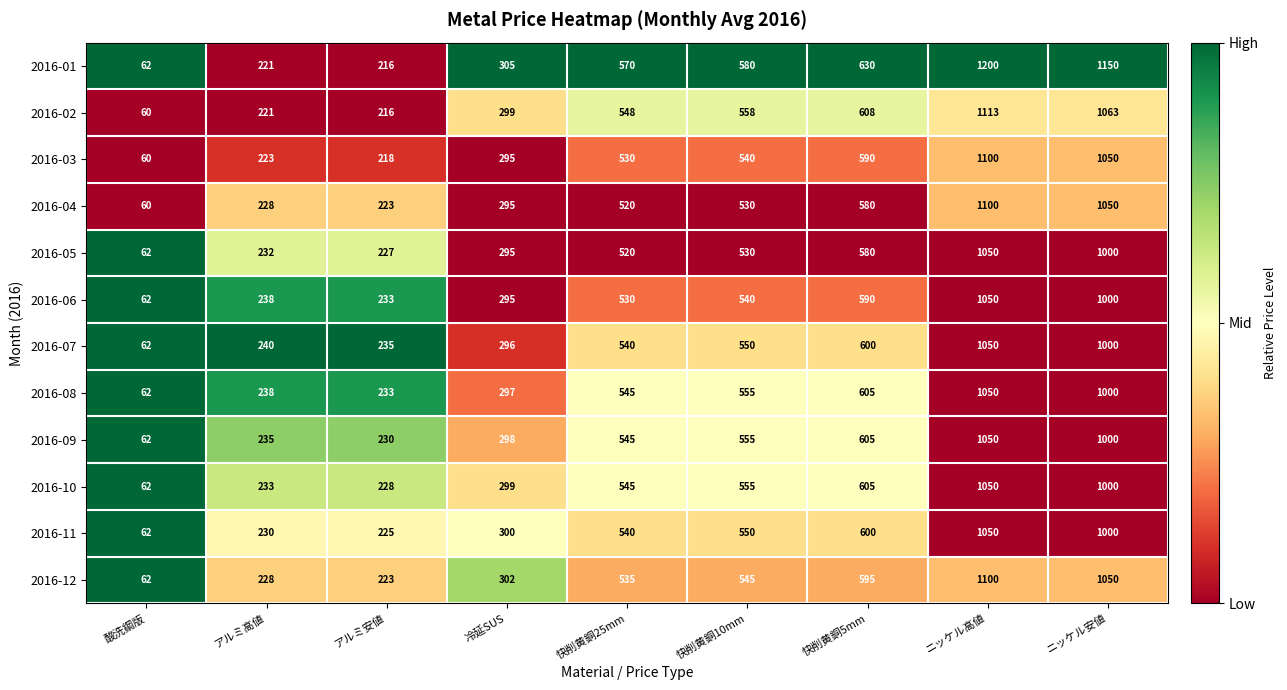

At which category is the sum across all series the highest?

ニッケル高値